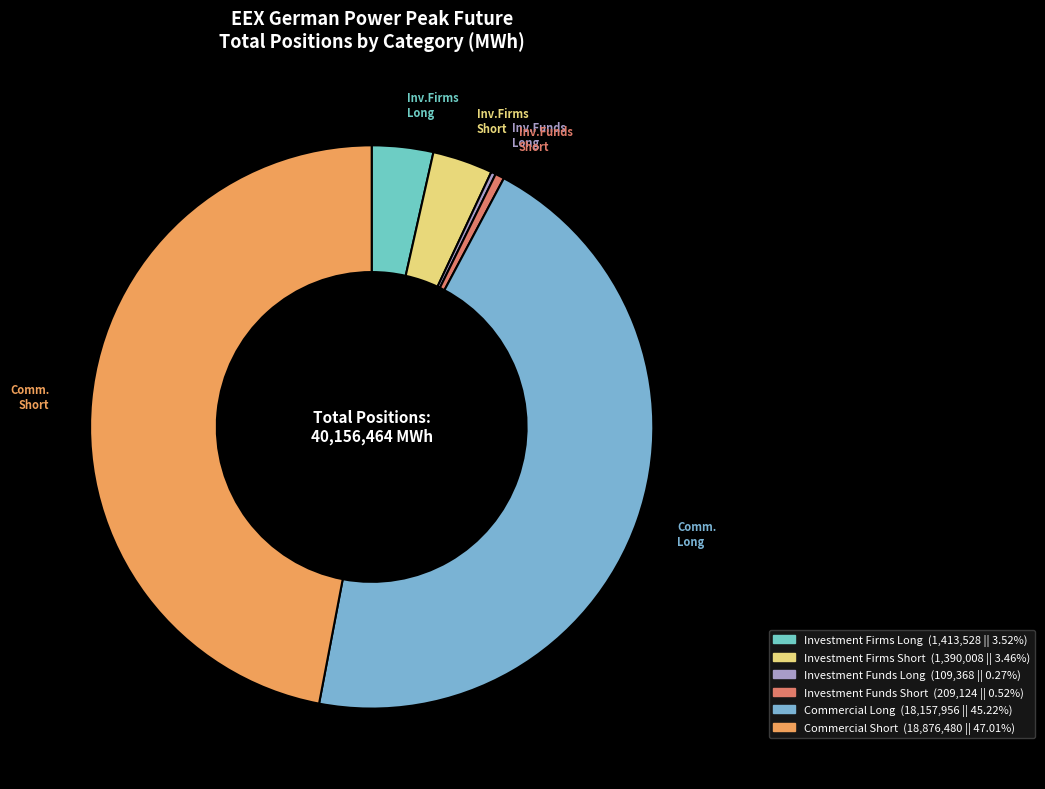

What portion of the pie excludes Commercial Long?

54.8%